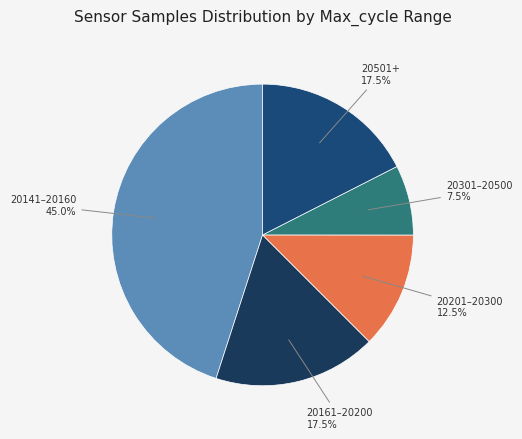

How many slices are in this pie chart?

5